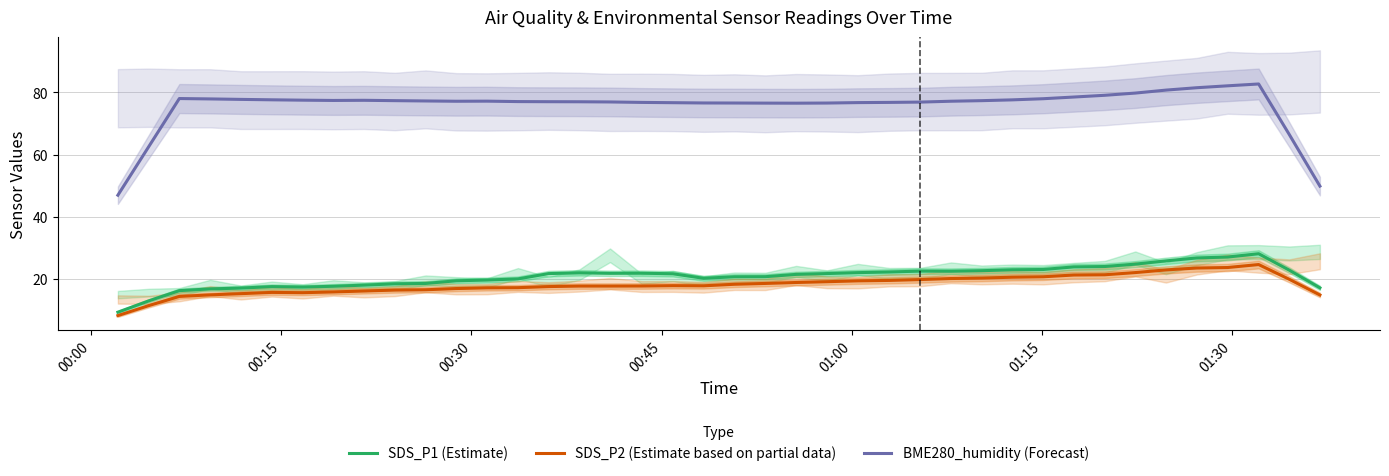

True or false: SDS_P1 (Estimate) and BME280_humidity (Forecast) cross at least once.

False